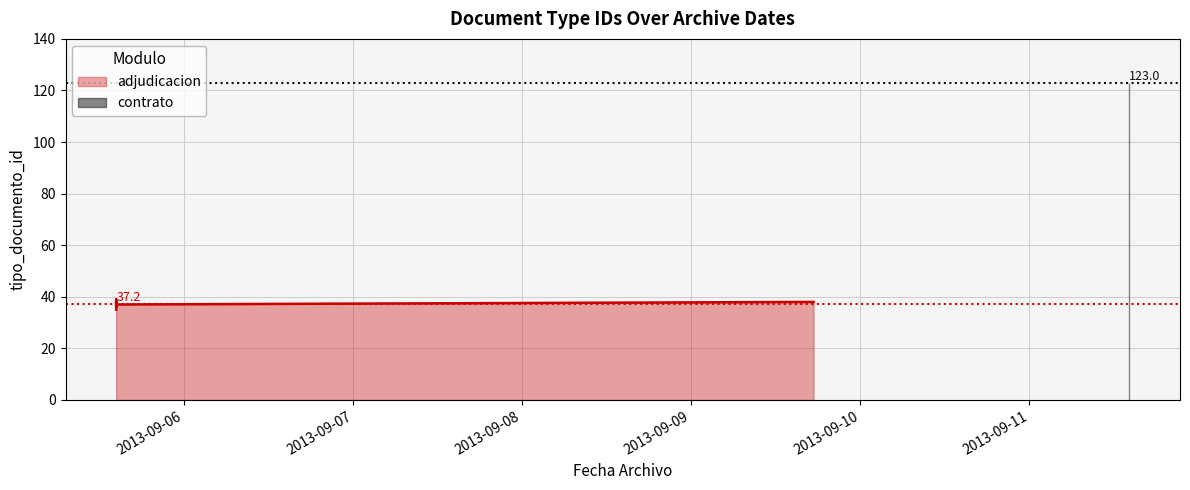

Reading left to right, list all the values displayed in this chart.

35	38	38	36	39	123	37